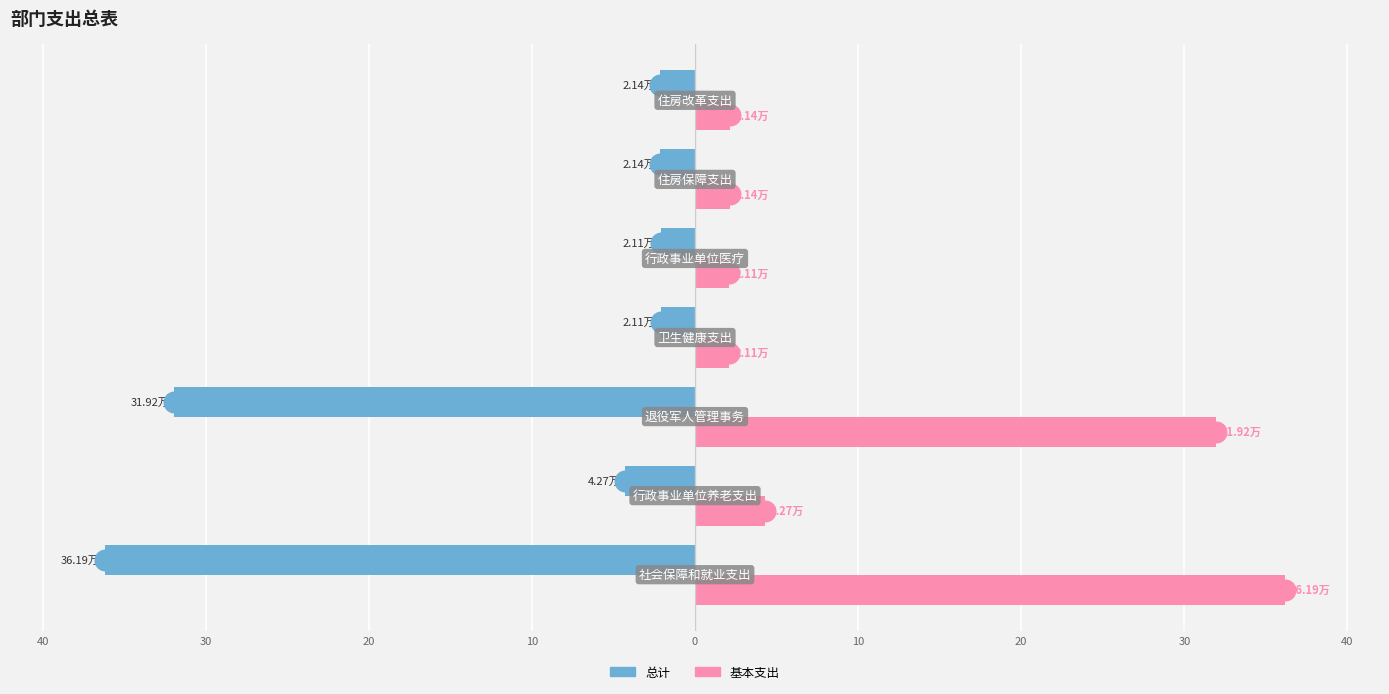

What are all the series names shown in the legend?

总计, 基本支出